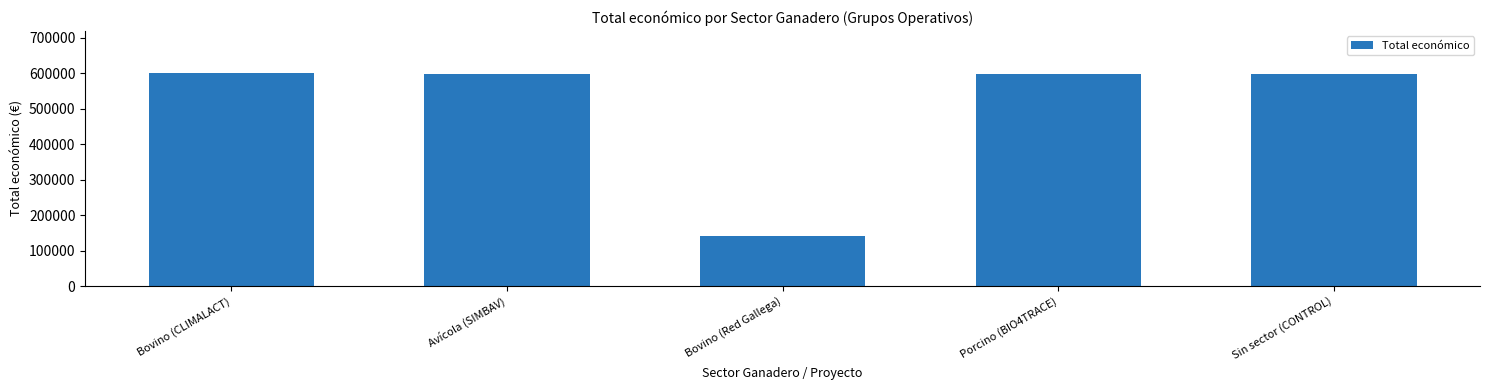

What is the change in value from Bovino (CLIMALACT) to Bovino (Red Gallega)?

-460100